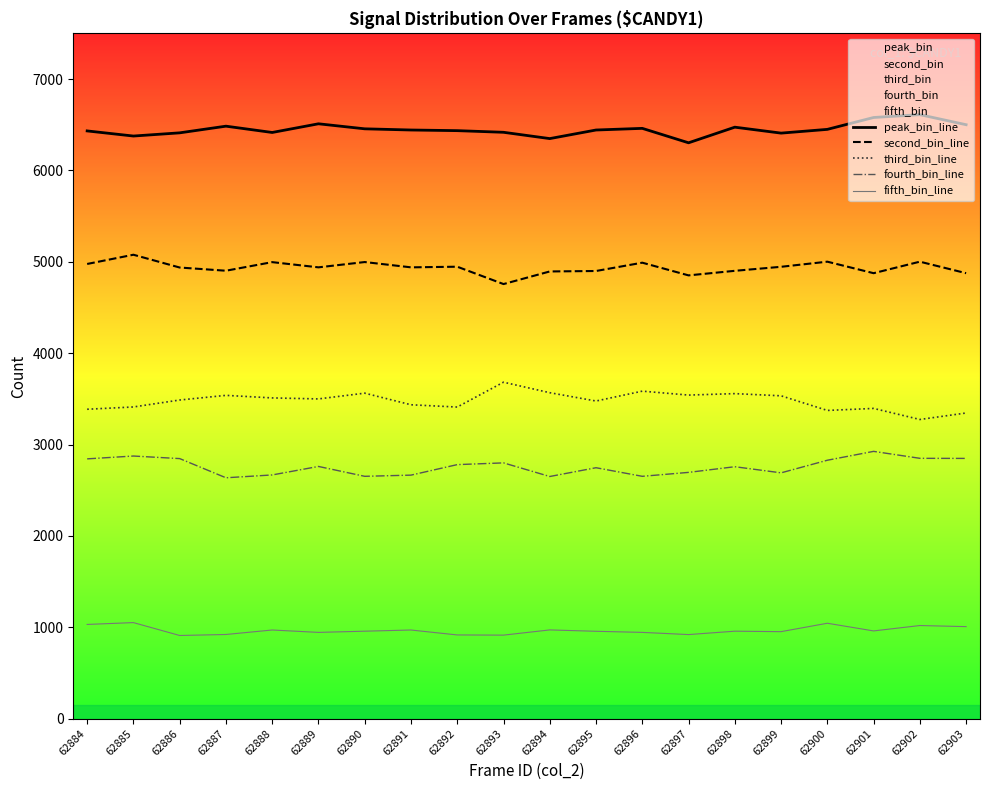

What is the difference between the second highest and minimum values in the second_bin_line series?

245